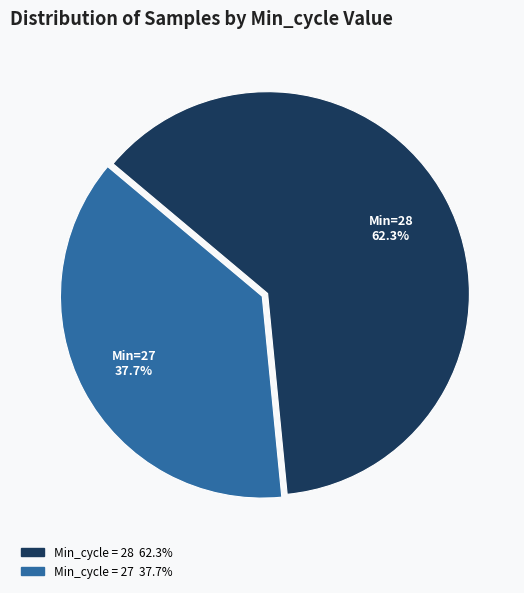

Does any single category account for the majority?

Yes